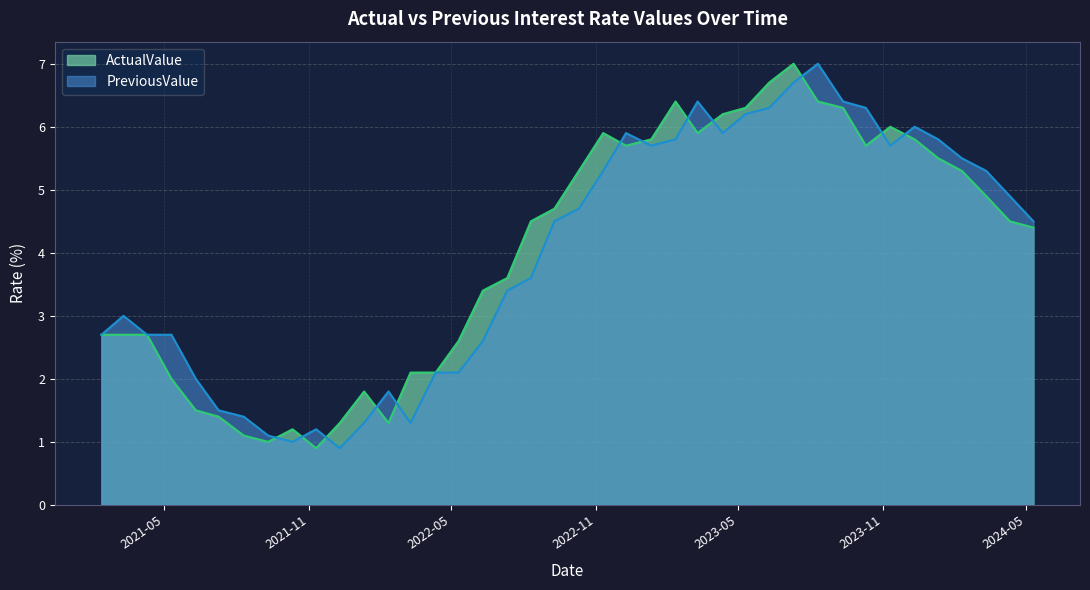

What is the minimum value shown in the chart?

0.9